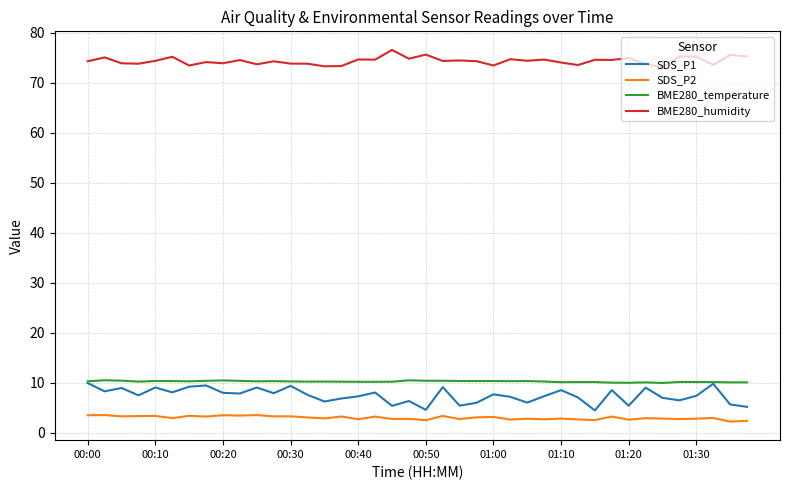

True or false: SDS_P2 and BME280_humidity cross at least once.

False